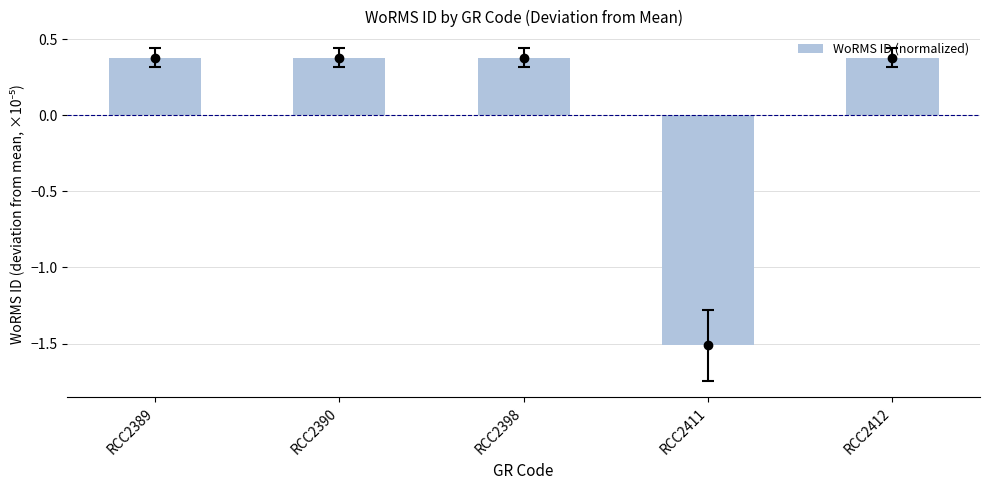

At which label is the value closest to 0?

RCC2389